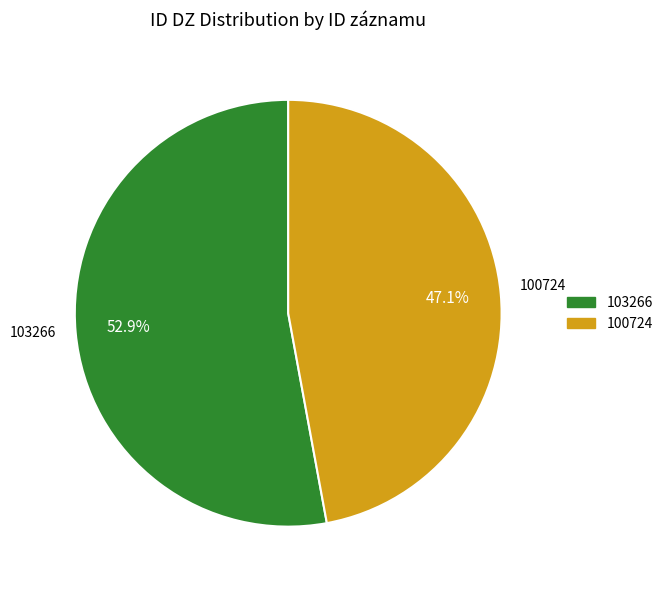

What is the ratio of the value at 100724 to the value at 103266?

0.9